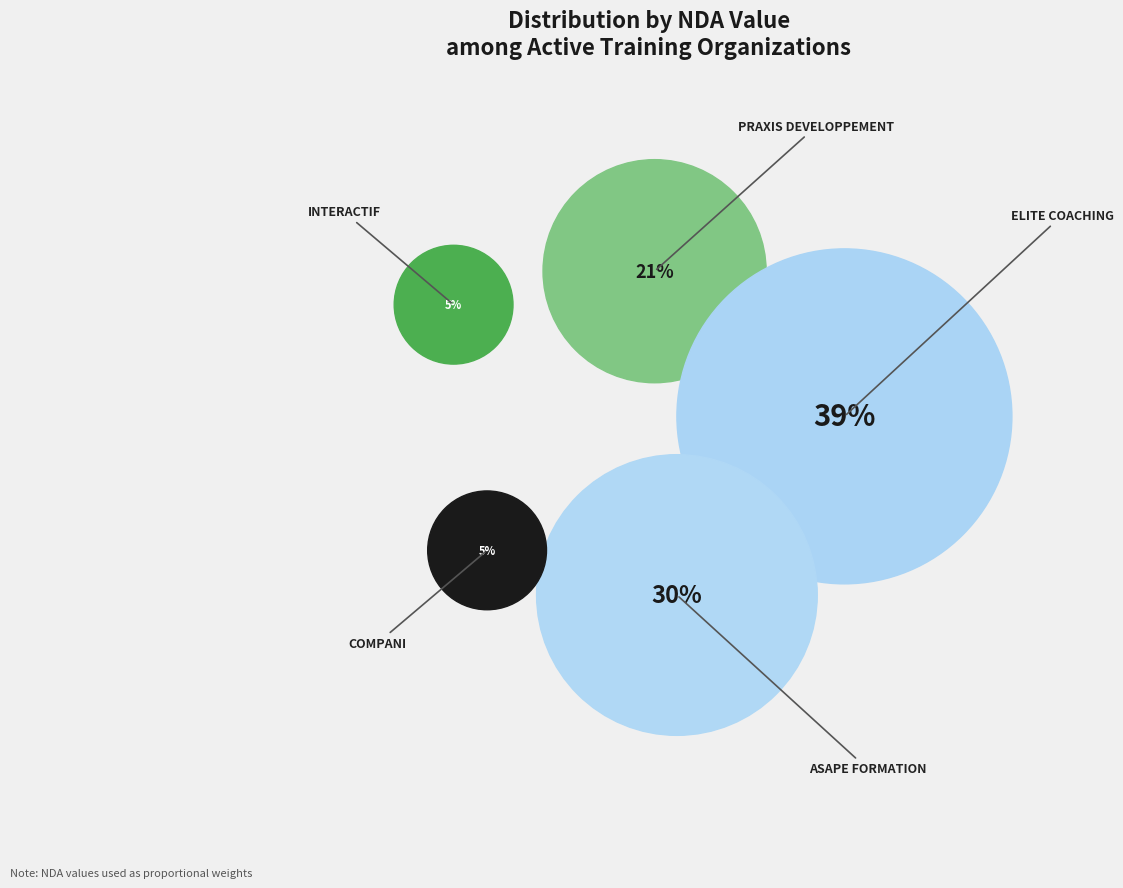

Is the sum of PRAXIS DEVELOPPEMENT and ASAPE FORMATION greater than half?

Yes